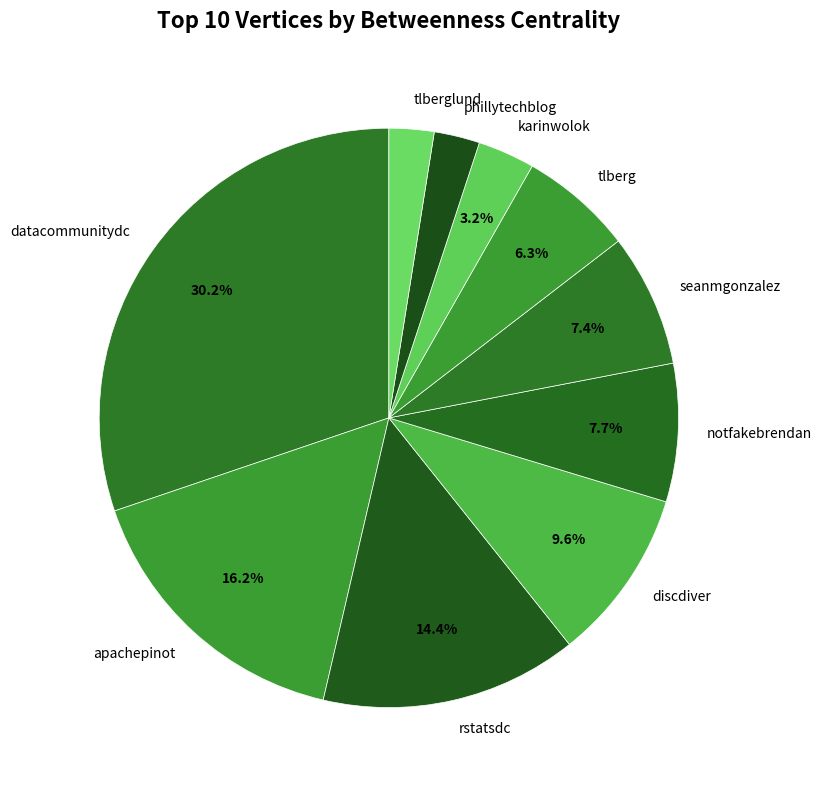

How many slices are in this pie chart?

10